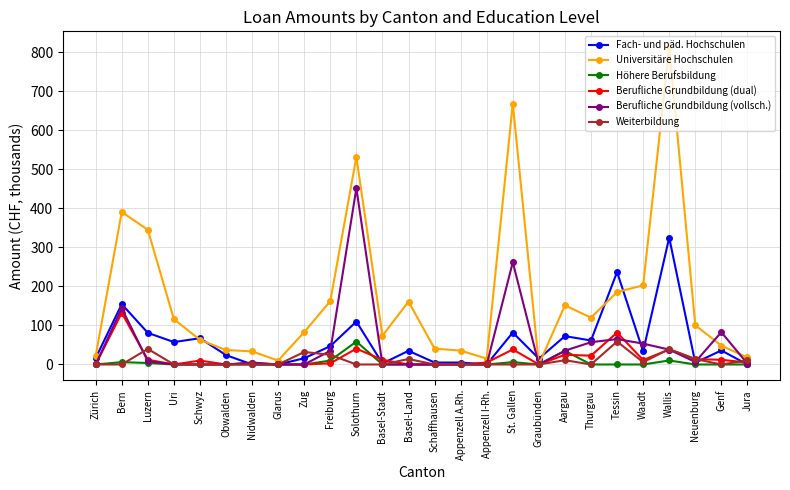

The Universitäre Hochschulen series shows 543.4 at Wallis. True or false?

False